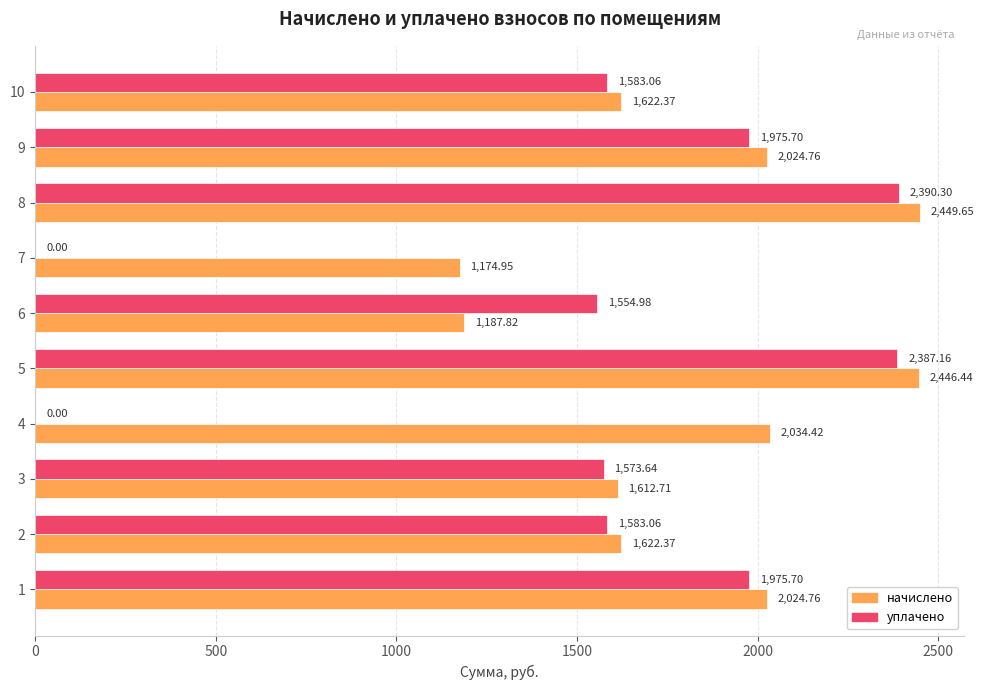

Which series has the largest total across all categories?

начислено